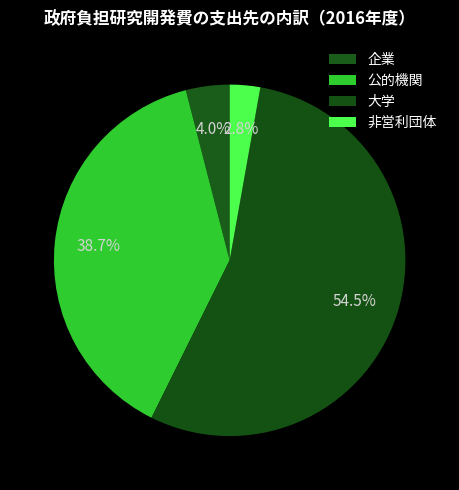

How many slices are in this pie chart?

4